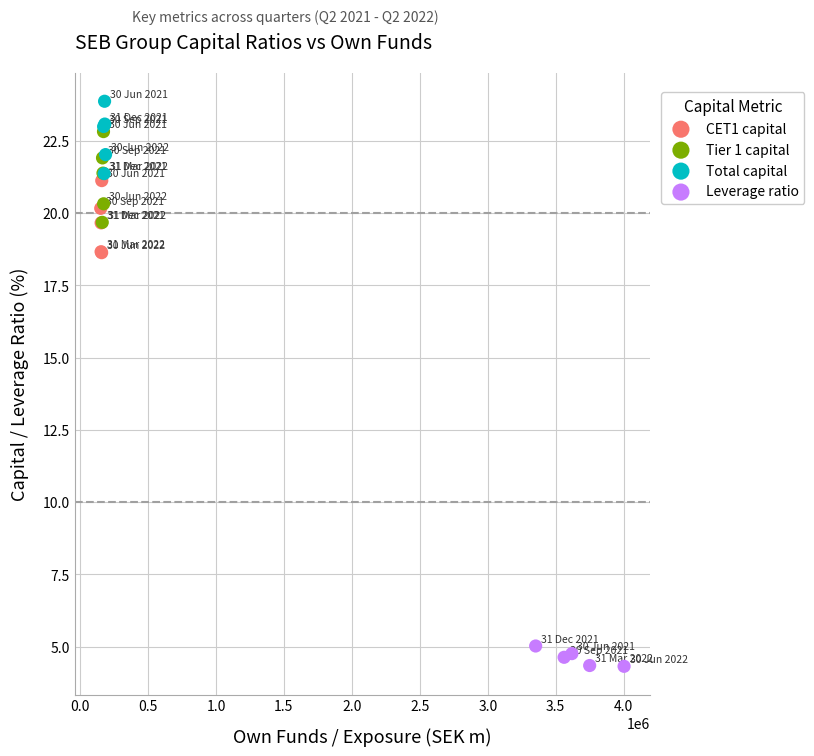

Which series contains the lowest Y value?

Leverage ratio